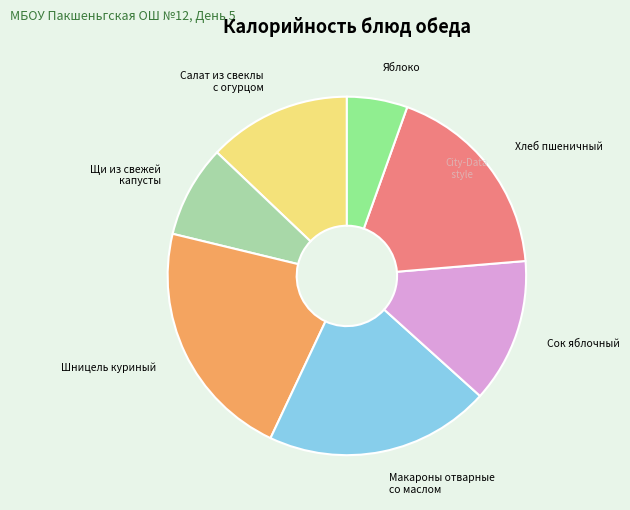

Which has a higher value, Сок яблочный or Щи из свежей капусты?

Сок яблочный